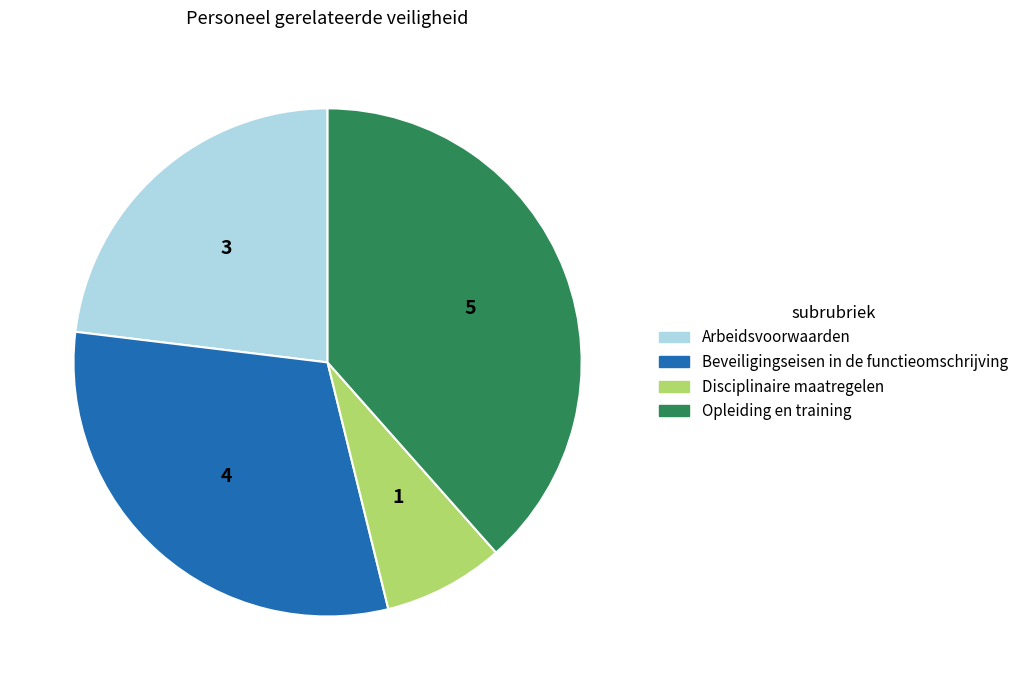

Approximately how many times larger is the value at Beveiligingseisen in de functieomschrijving compared to Arbeidsvoorwaarden?

1.3